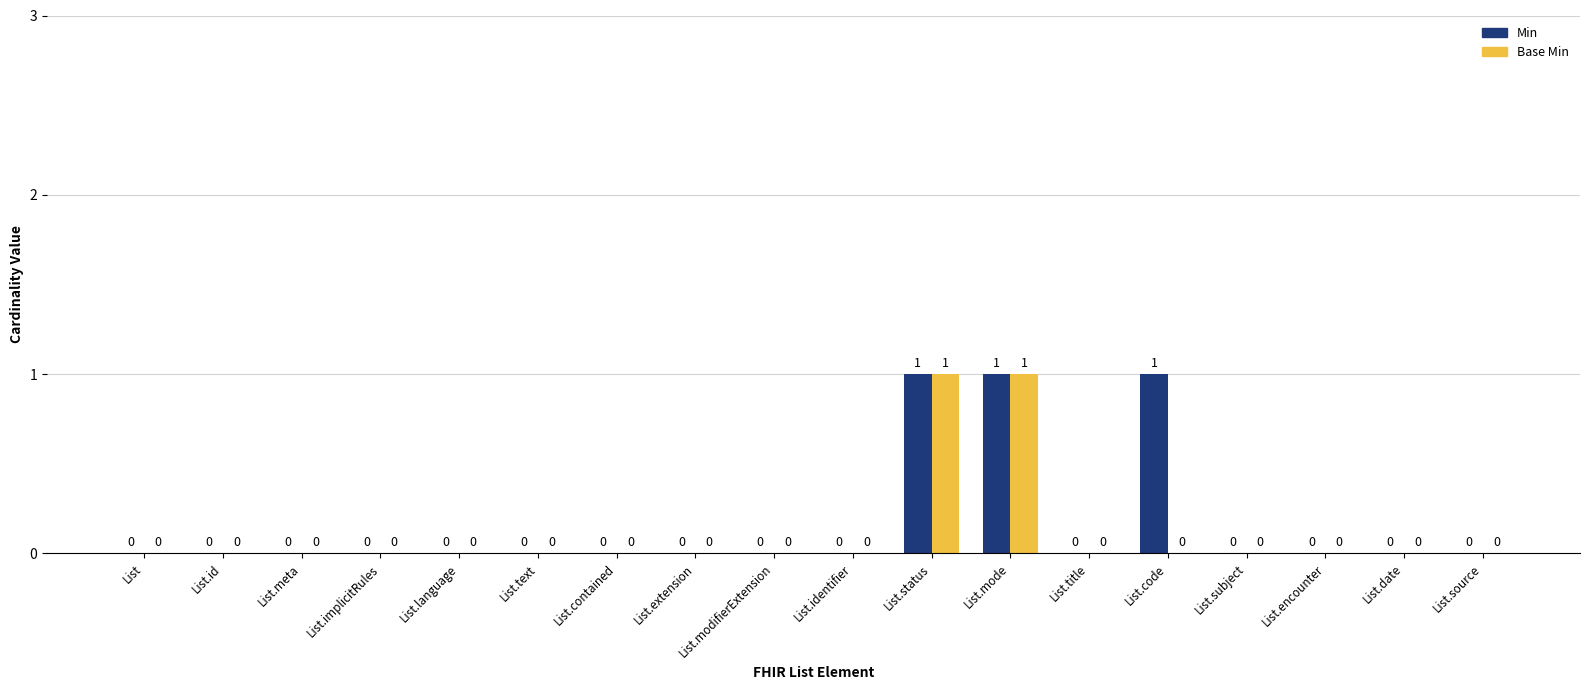

The value of Min at List is -1. True or false?

False